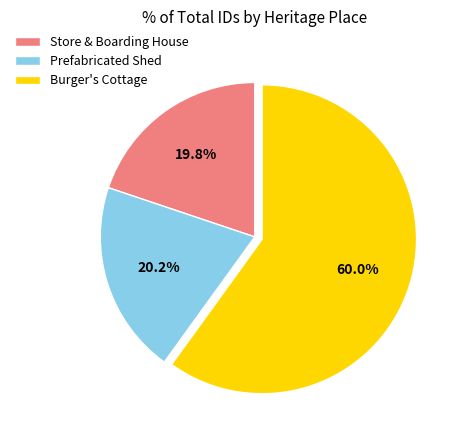

To the nearest percent, what percentage of the pie is Burger's Cottage?

60%